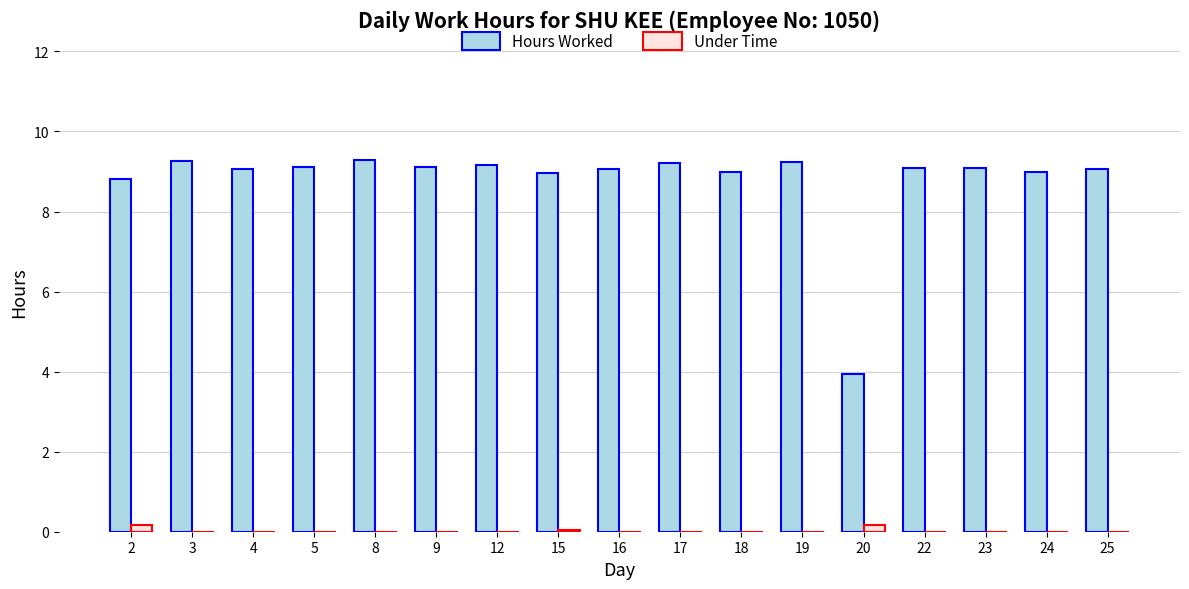

Read the Hours Worked value at 23.

9.1